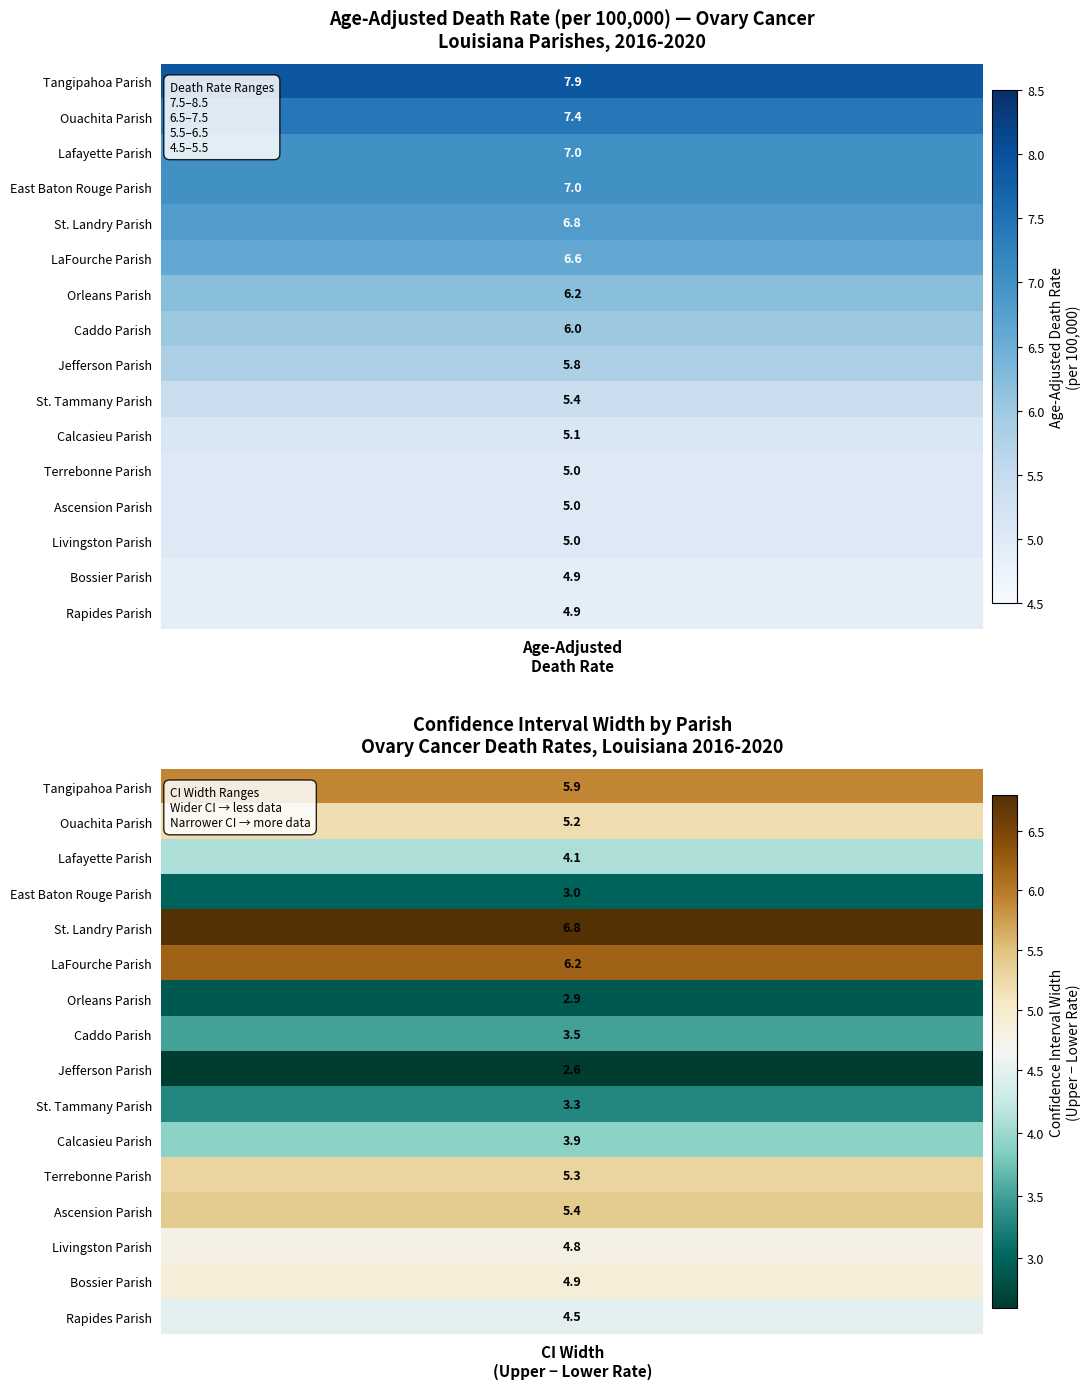

What is the difference between the Ouachita Parish values at Upper CI (Rate) and Lower CI (Rate)?

5.2